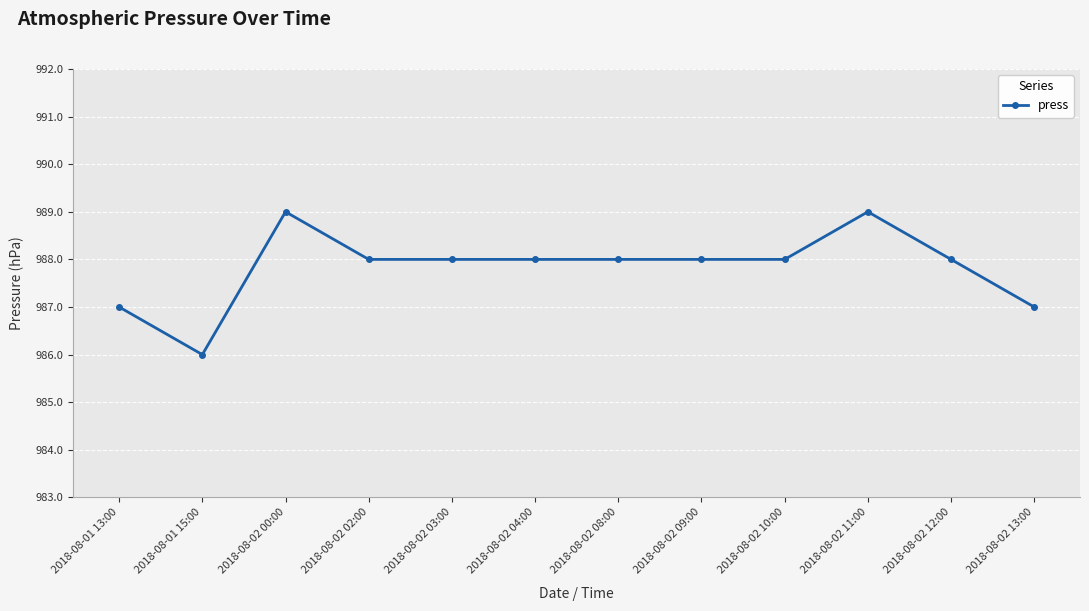

Where is the first local maximum?

2018-08-02 00:00